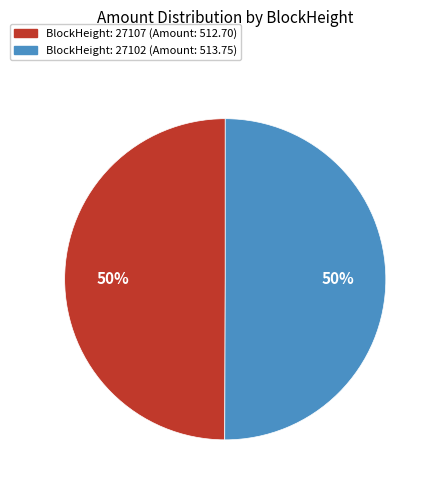

To the nearest percent, what is the average slice percentage?

50%